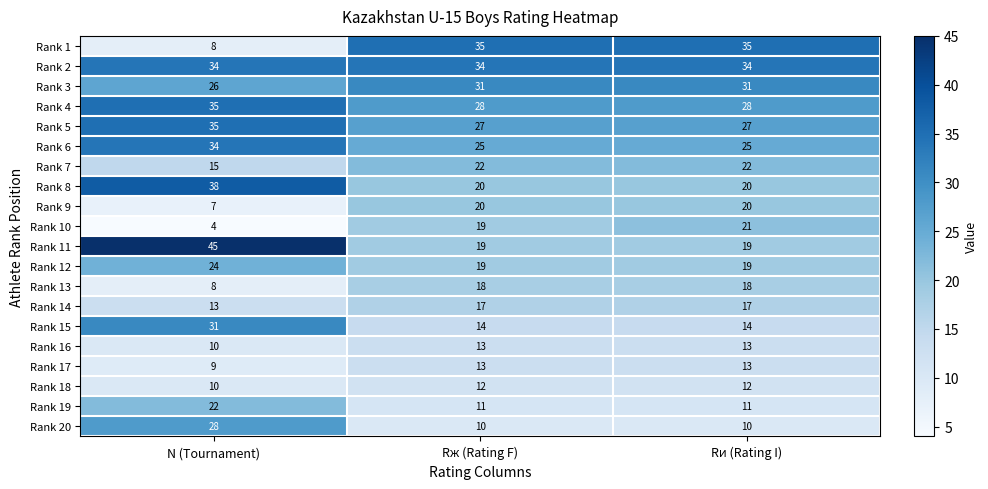

What is the lowest value of the Rank 16 series?

10